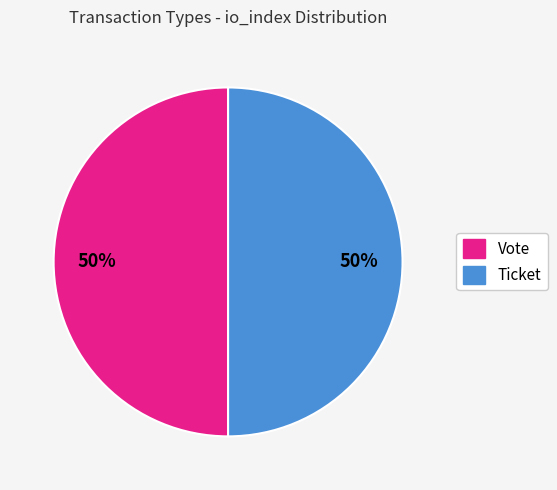

True or false: Vote accounts for 90% of the total.

False